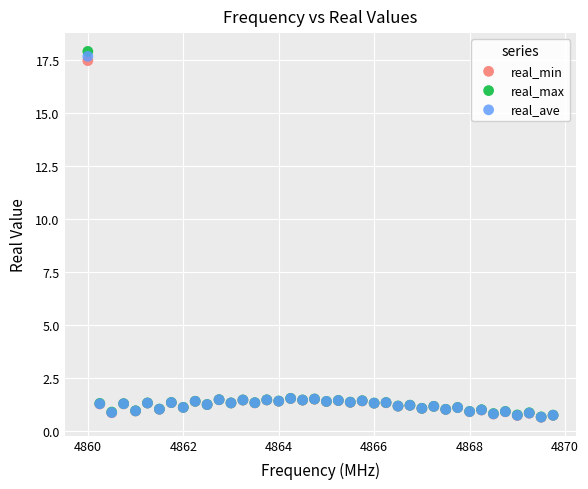

What are all the series names shown in the legend?

real_min, real_max, real_ave